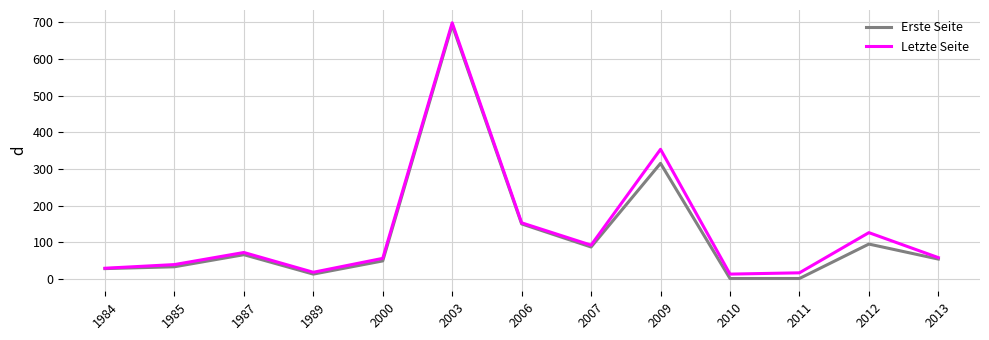

What are all the series names shown in the legend?

Erste Seite, Letzte Seite